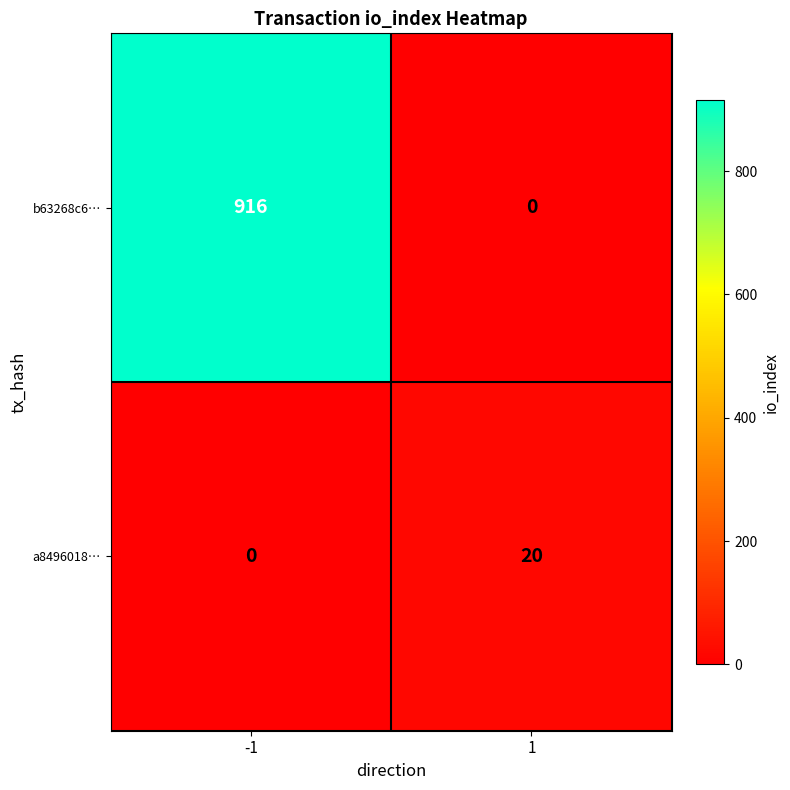

Between -1 and 1, which series saw the biggest shift?

b63268c6…